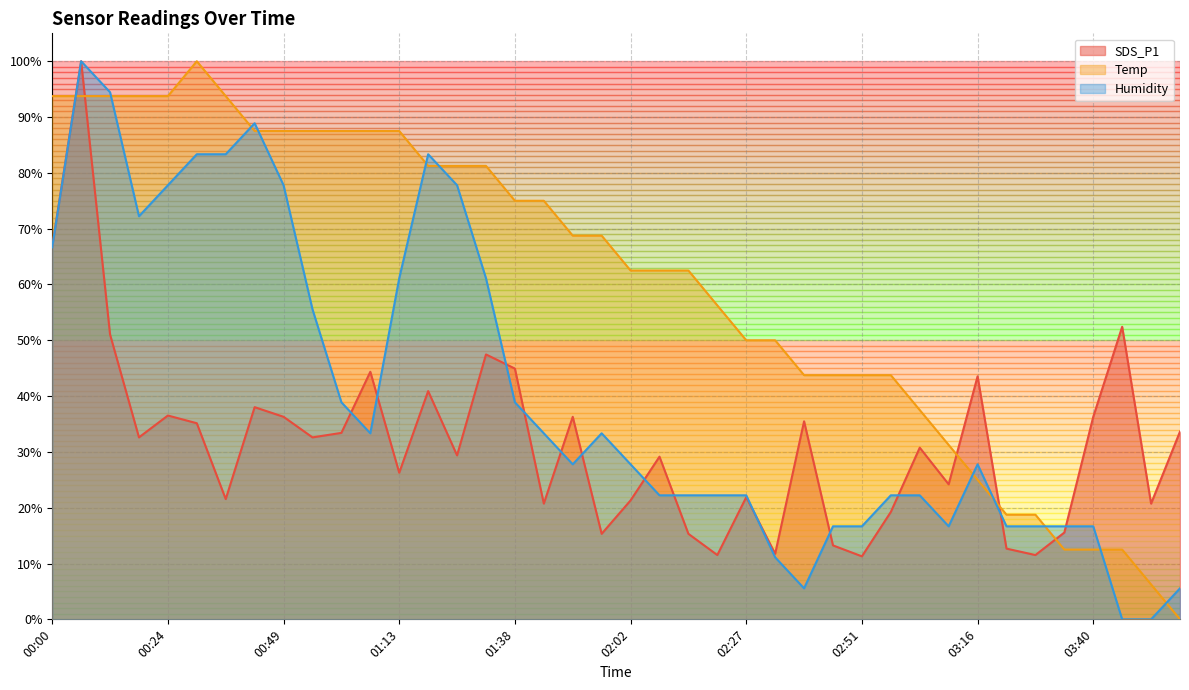

How many lines are shown in the chart?

3